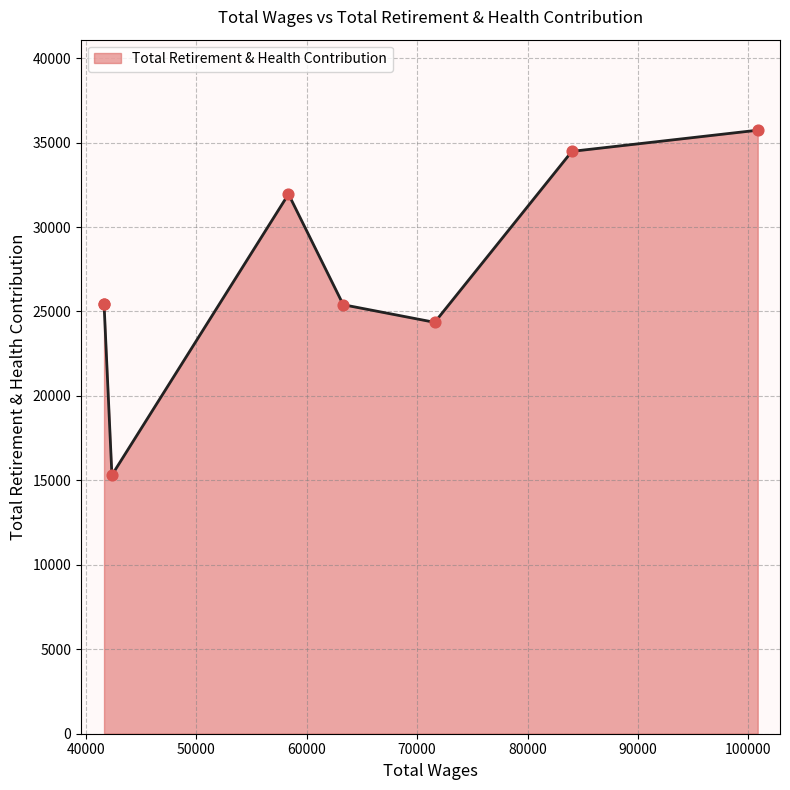

Between 63317.0 and 41663.0, which is larger?

41663.0